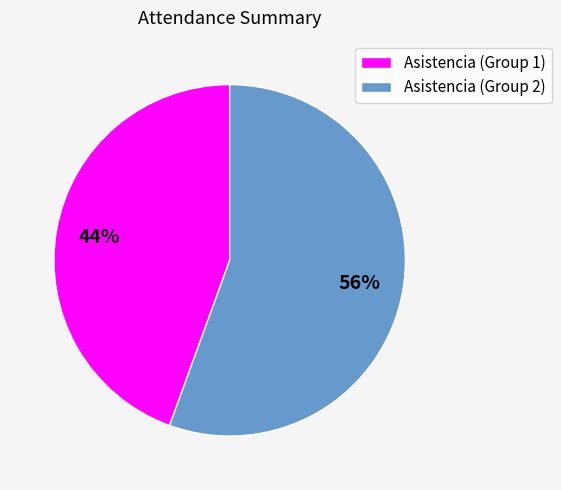

How many segments does this pie chart have?

2